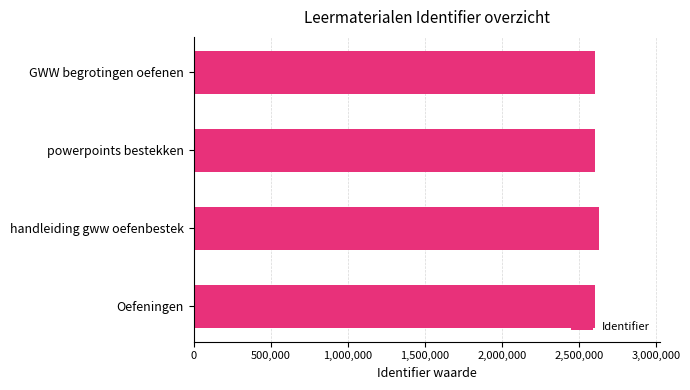

Is it true that the value at Oefeningen is 842572?

False